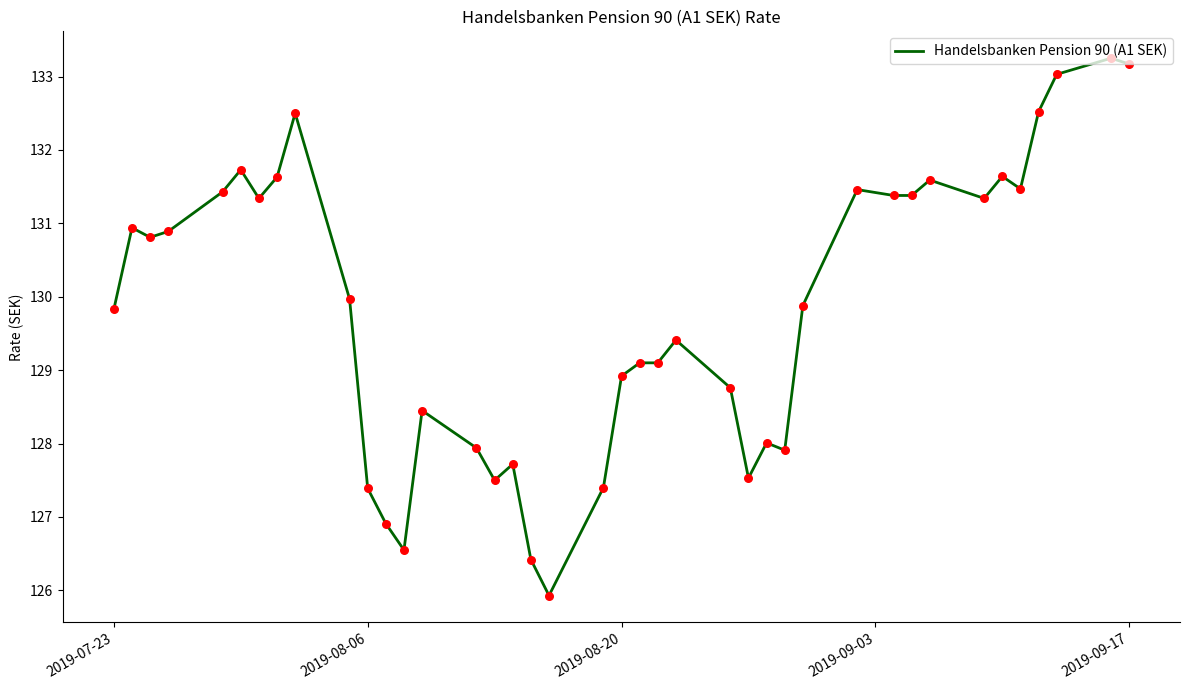

What is the minimum value shown in the chart?

125.9